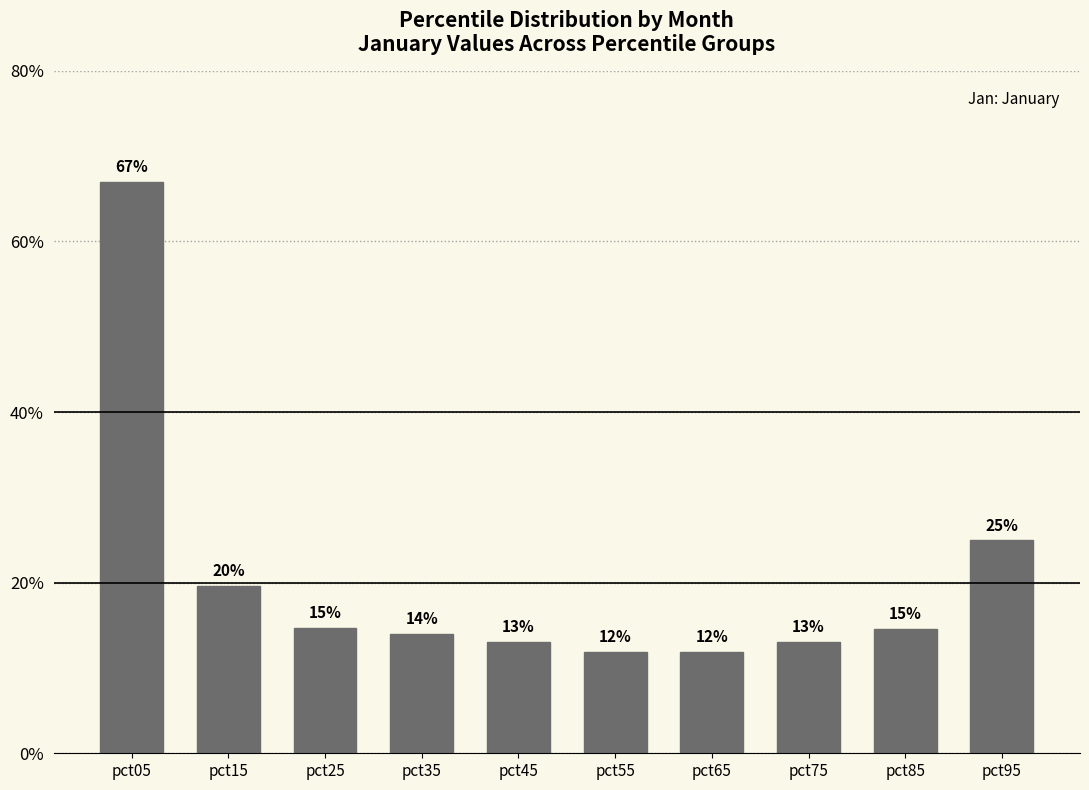

Are the bars horizontal?

No